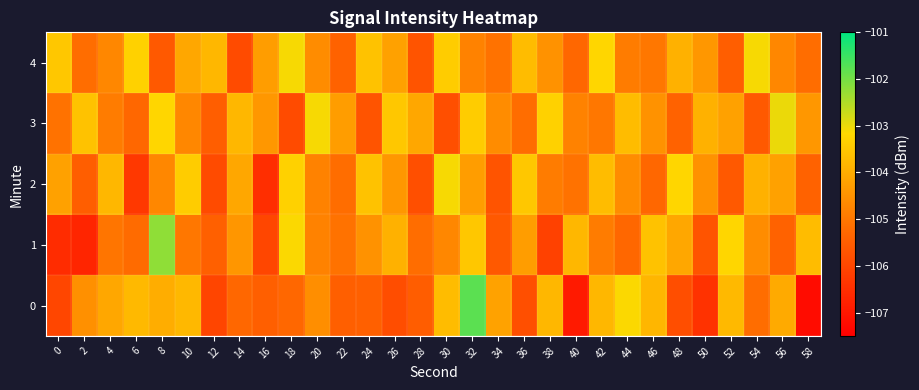

How many data points does each series have?

30